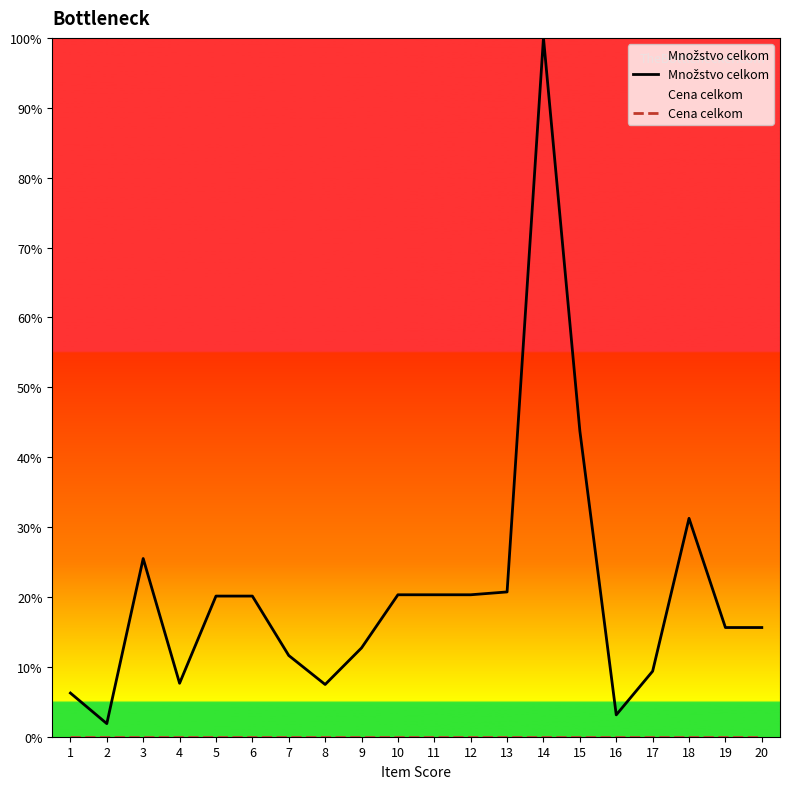

Which has a higher value, 16 or 18?

18